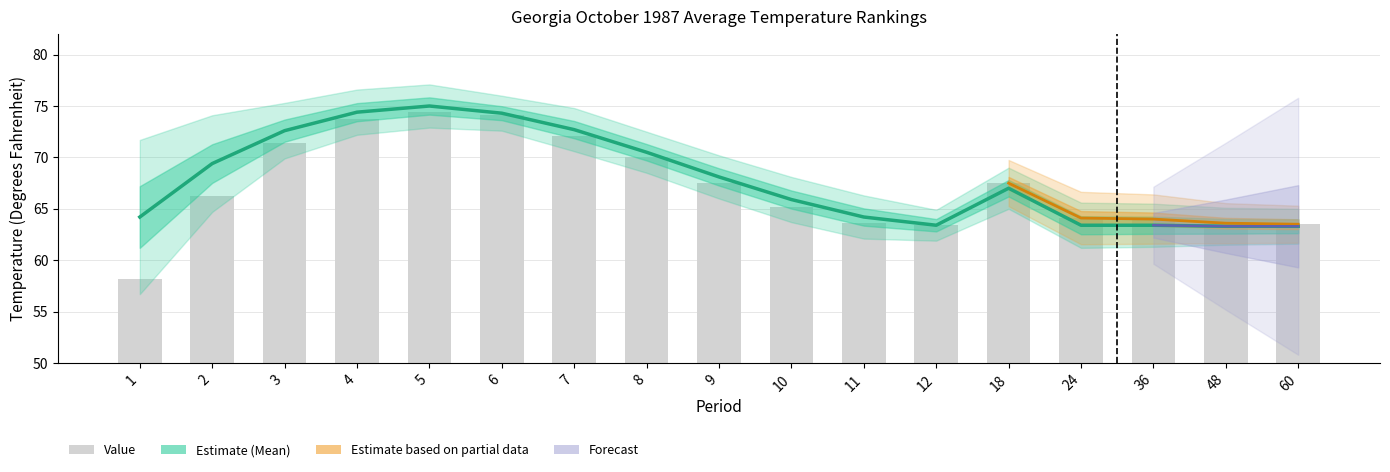

Which has a higher value, 8 or 24?

8